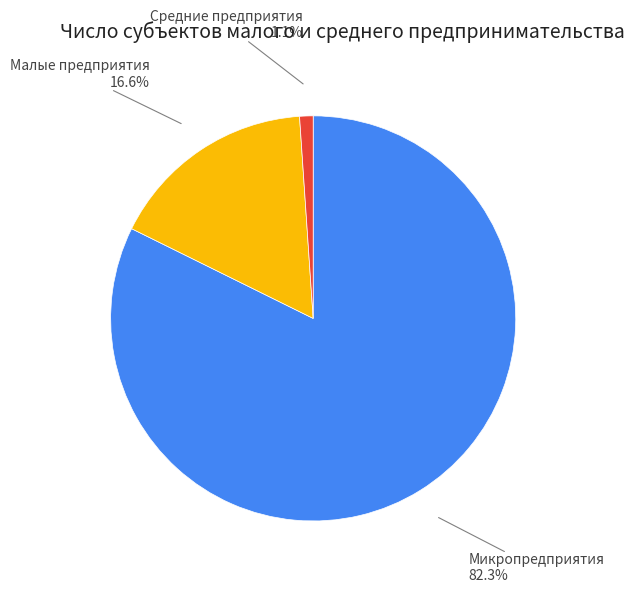

Combined, what portion of the pie is Микропредприятия and Малые предприятия?

98.9%